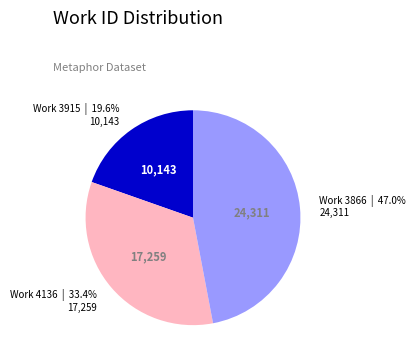

Does any single category account for the majority?

No